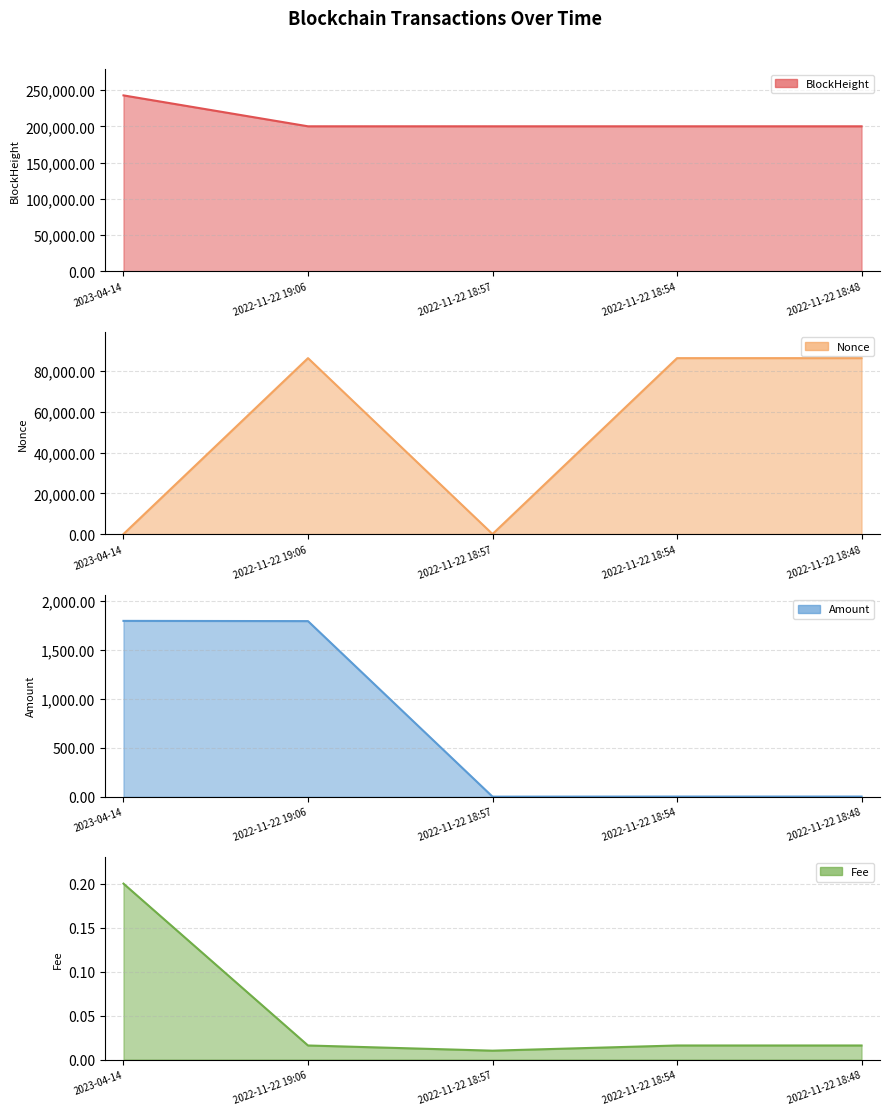

What is the difference between the Nonce values at 2022-11-22 19:06 and 2022-11-22 18:54?

3.0